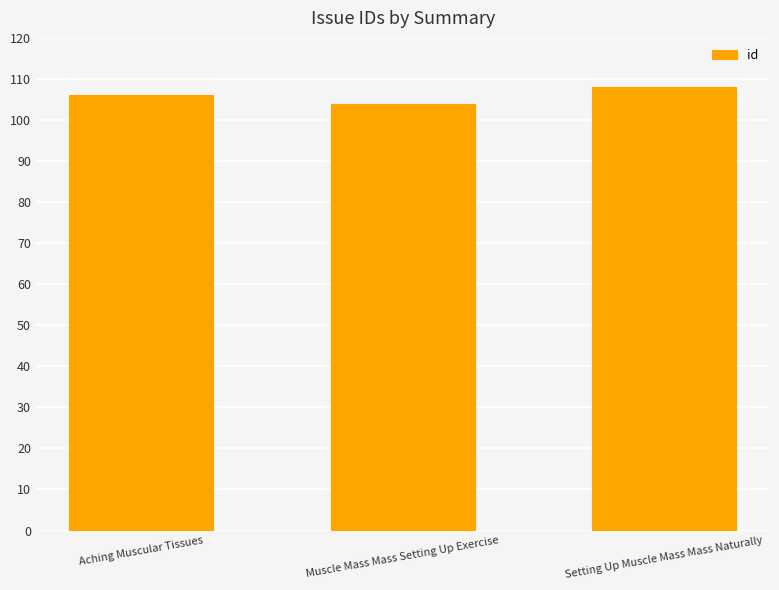

What is the change in value from Aching Muscular Tissues to Muscle Mass Mass Setting Up Exercise?

-2